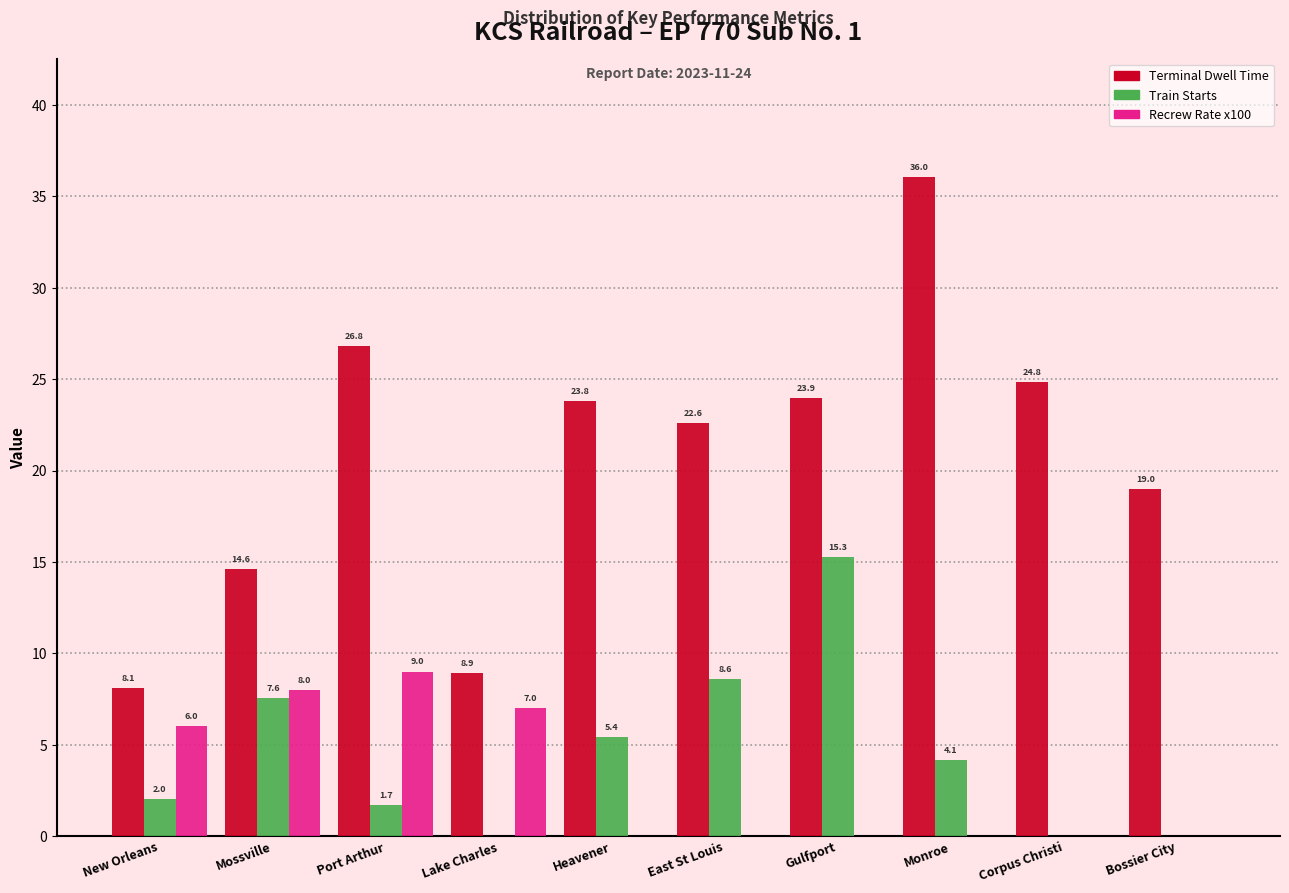

Between Gulfport and Corpus Christi, which series saw the biggest shift?

Train Starts